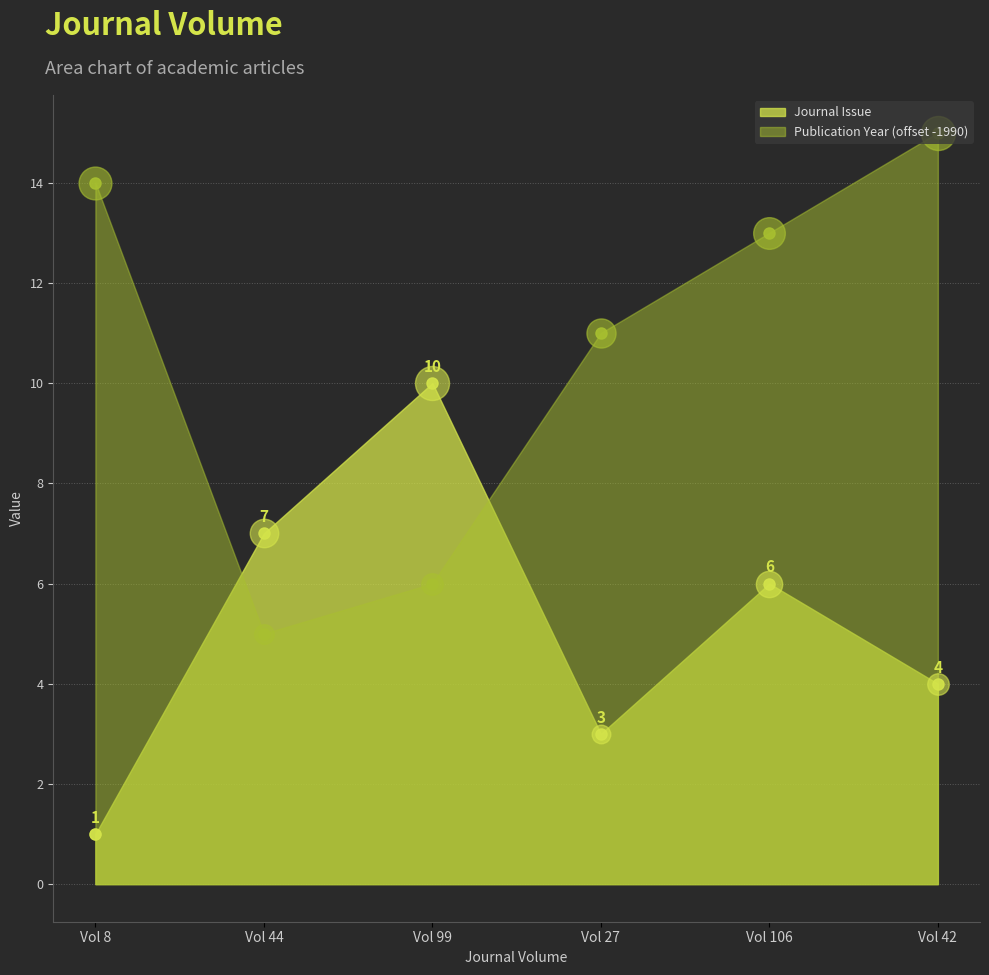

Which series contains the lowest Y value?

Journal Issue